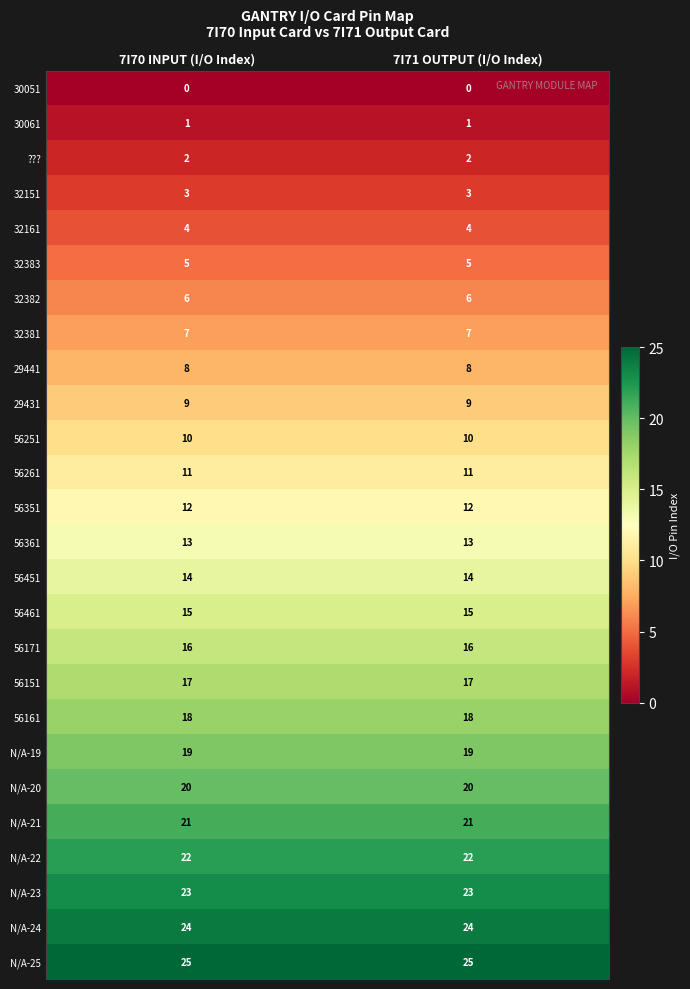

What is the sum of all N/A-25 values?

50